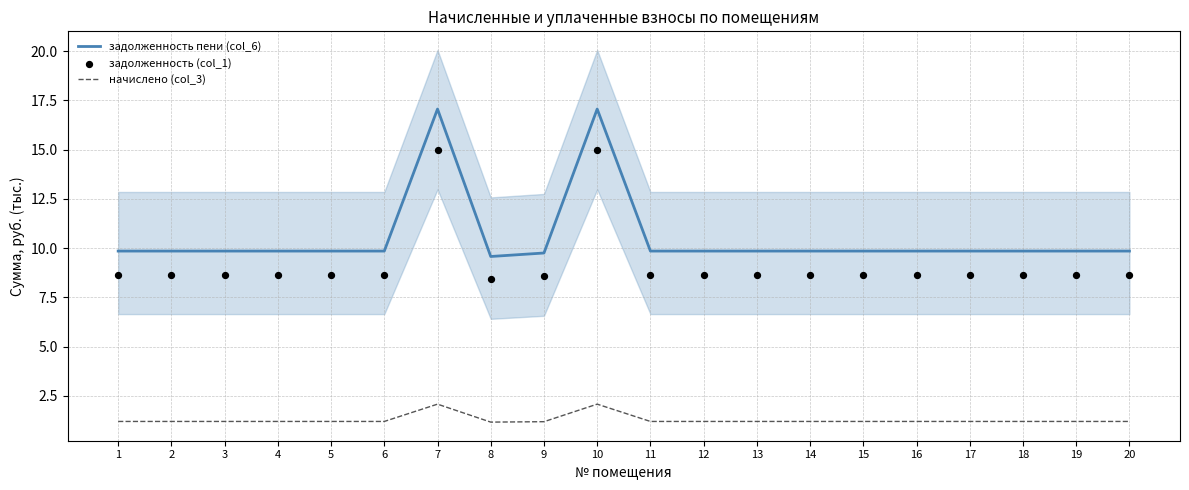

Which series contains the lowest Y value?

начислено (col_3)